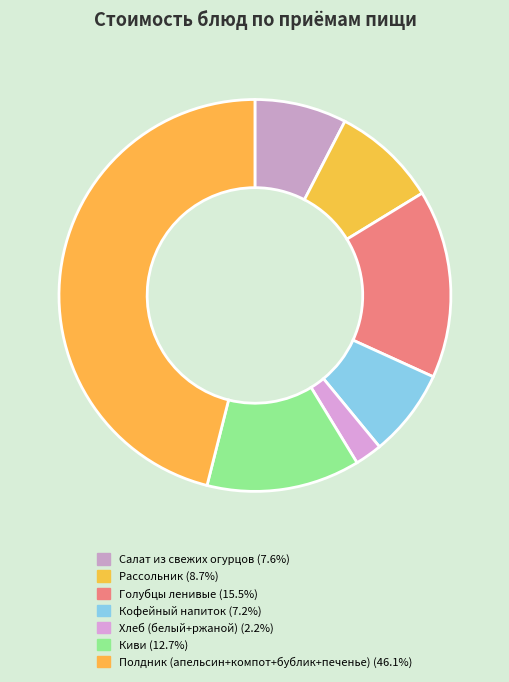

How many slices are in this pie chart?

7